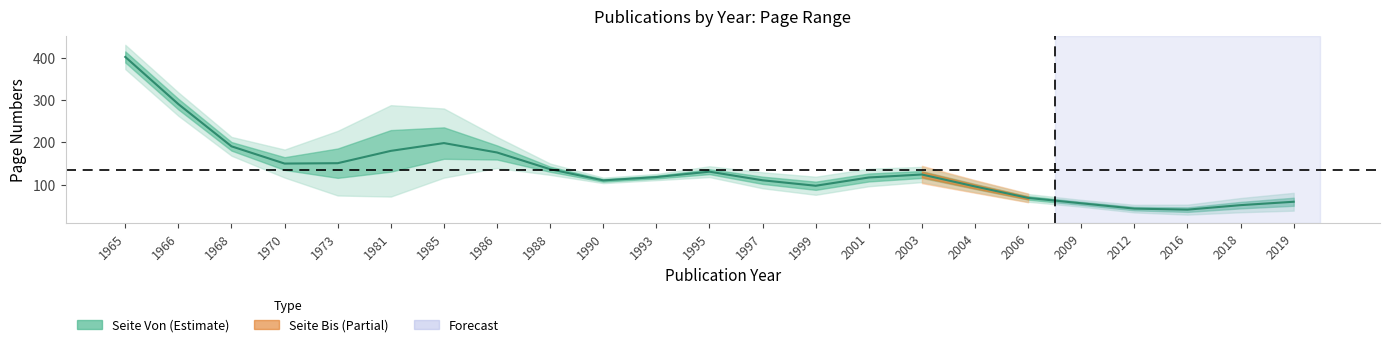

Is it true that Seite Von equals 19 at 1997?

False